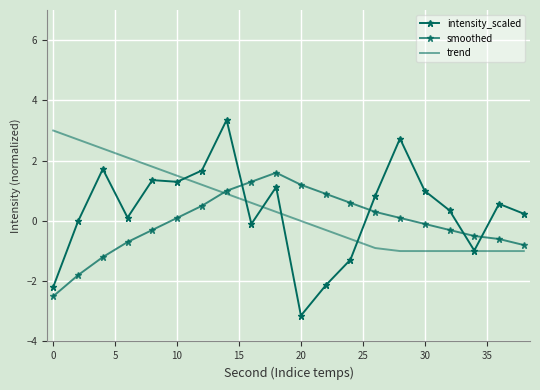

Rank the series by their maximum value, from highest to lowest.

intensity_scaled, trend, smoothed